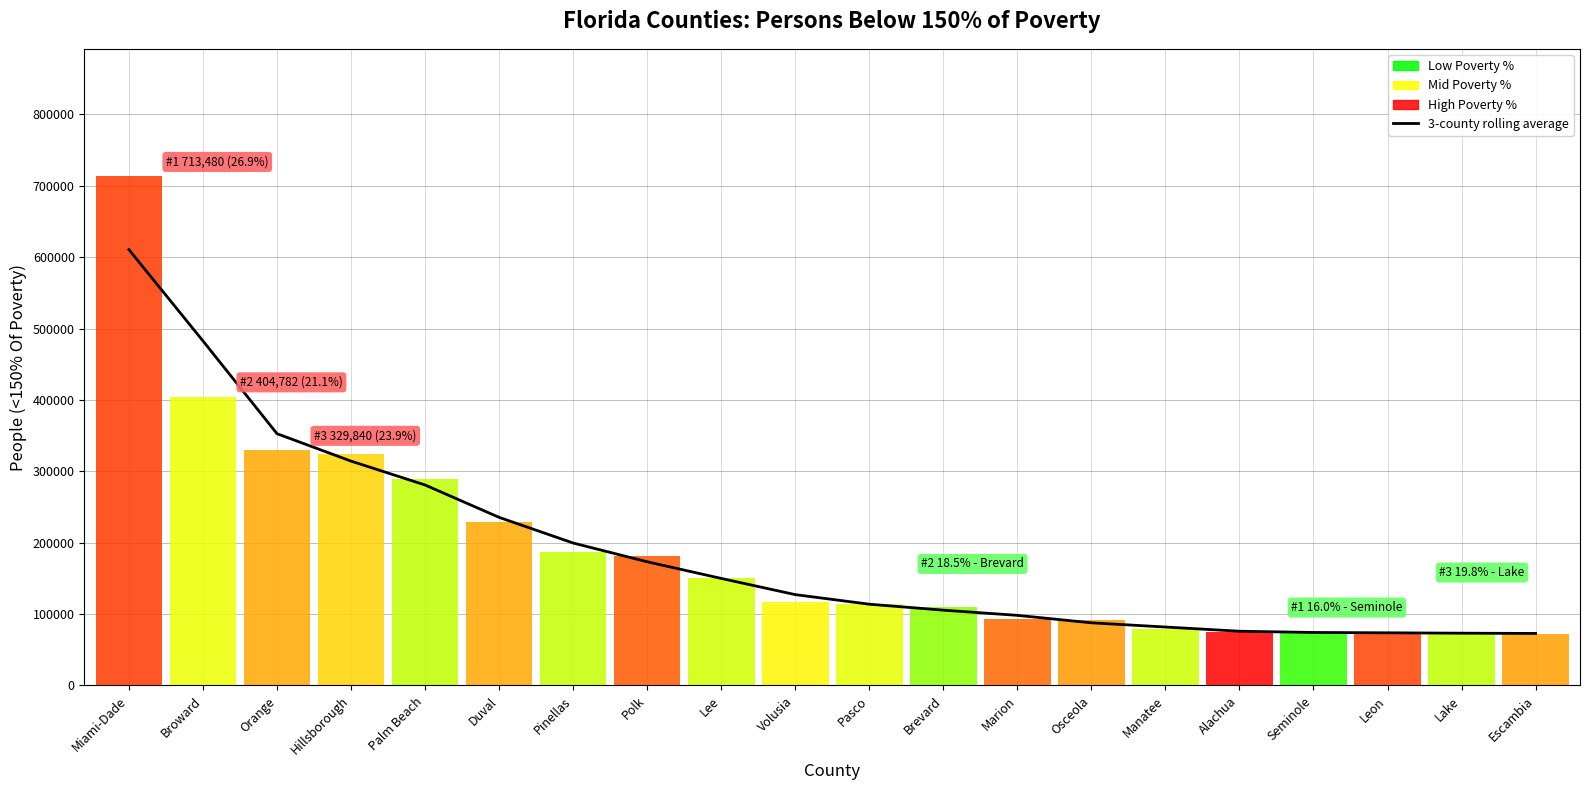

How many lines are shown in the chart?

1